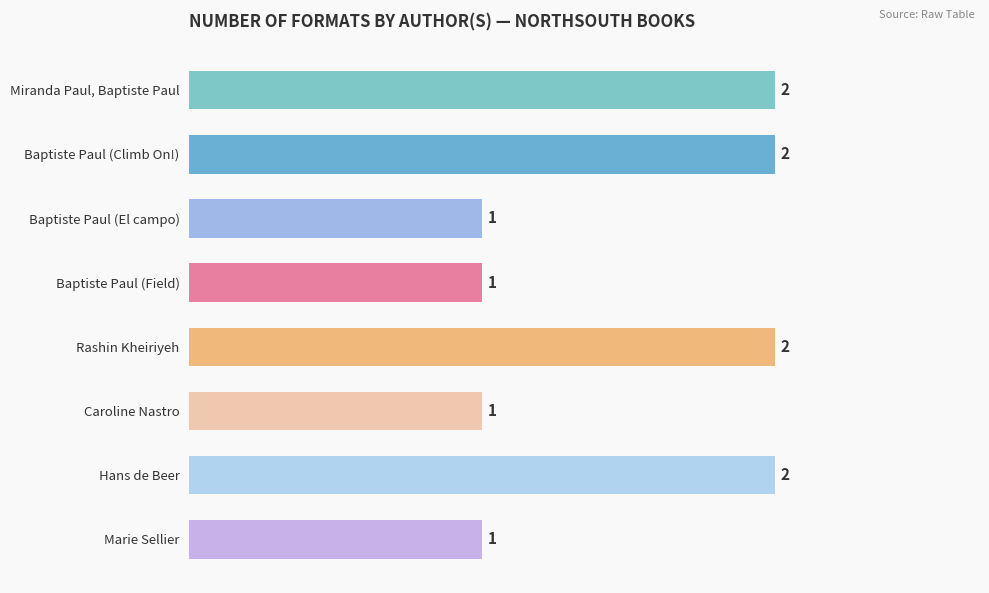

What is the sum of all values?

12